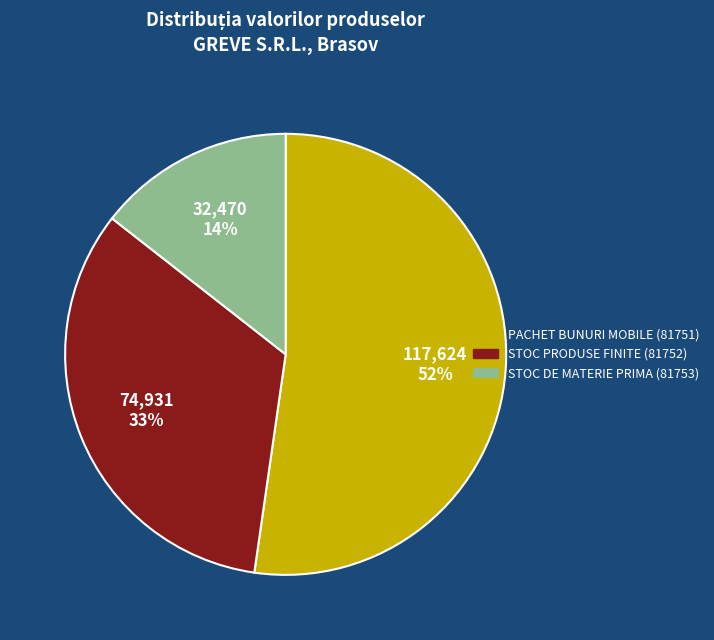

Which slice is the smallest?

STOC DE MATERIE PRIMA (81753)